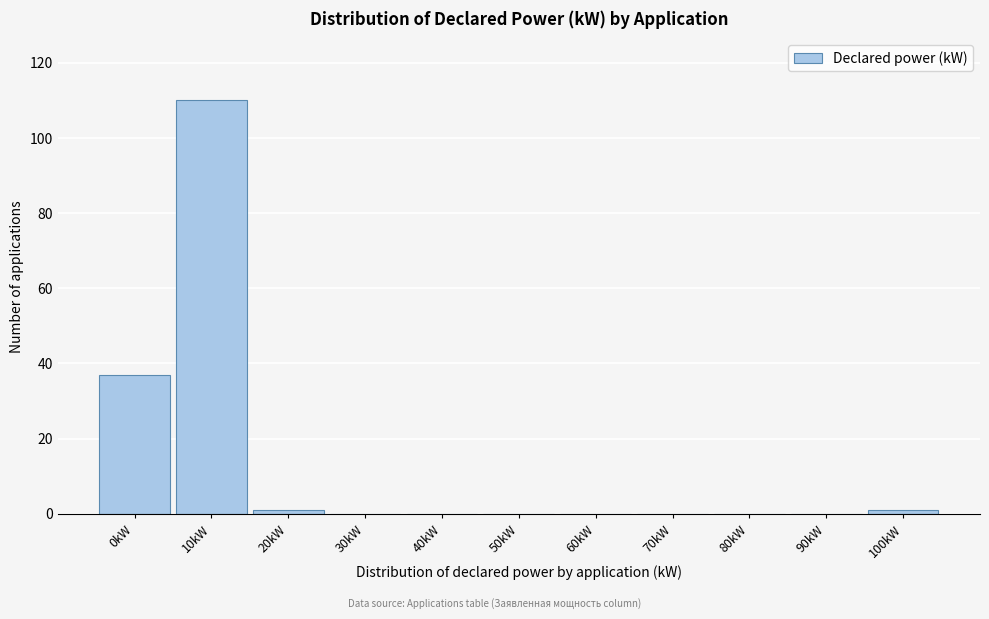

Reading right to left, extract all data points from this chart.

100kW=1	90kW=0	80kW=0	70kW=0	60kW=0	50kW=0	40kW=0	30kW=0	20kW=1	10kW=110	0kW=37